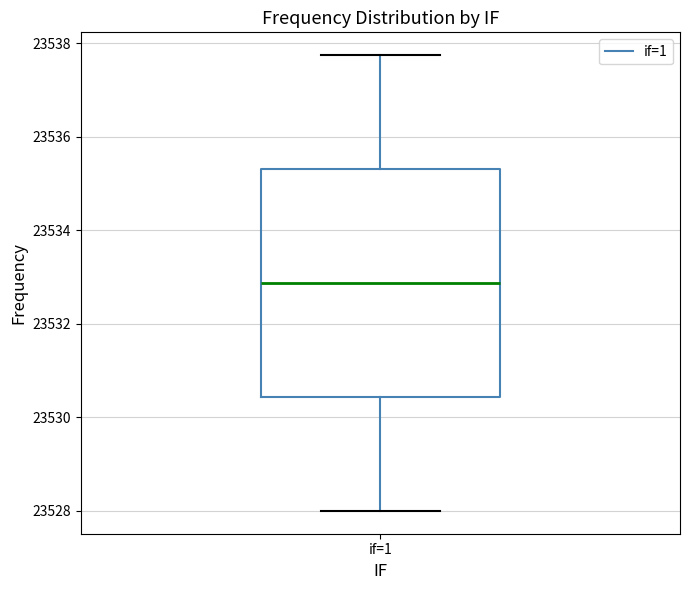

Read this box plot against the y-axis: the position of the median line, the range covered by the box, and the ends of both whiskers. The values are not printed on the chart, so give them approximately, as read against the axis.

median 23532.8, box 23530.4 to 23535.4, whiskers 23528.0 to 23537.8